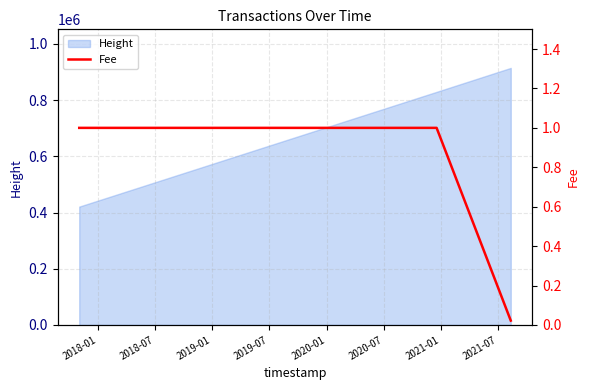

What is the greatest value displayed?

1.0